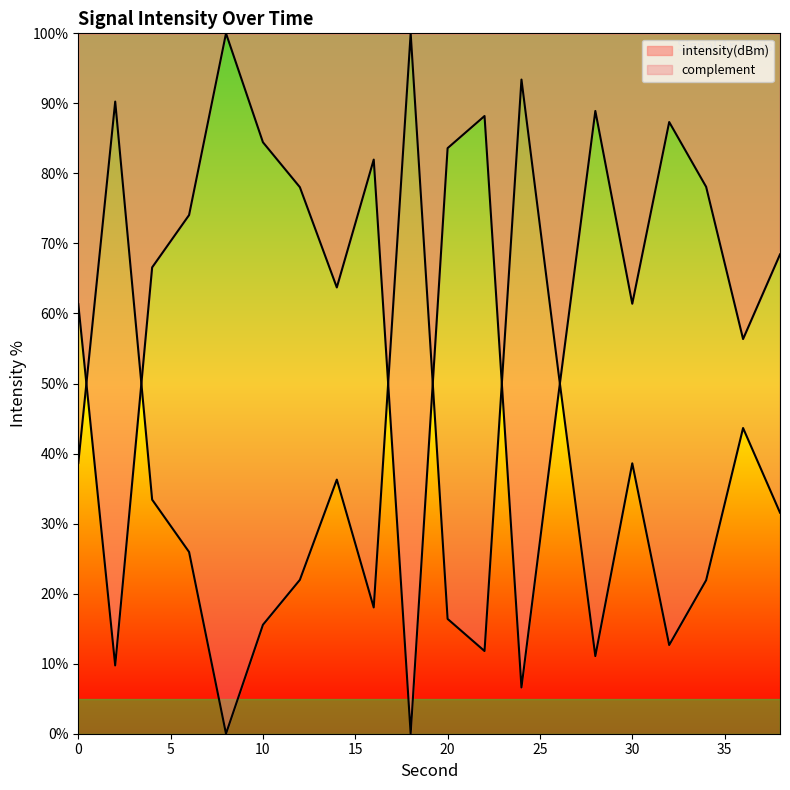

How many lines are shown in the chart?

2